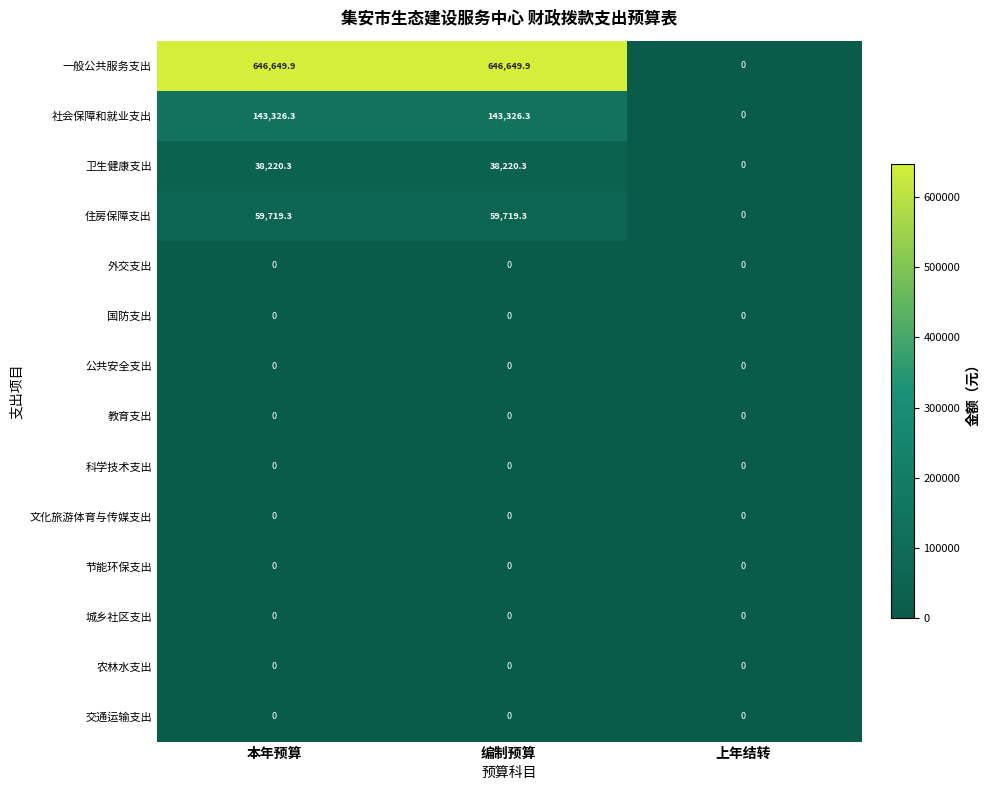

What is the greatest value displayed?

646649.9